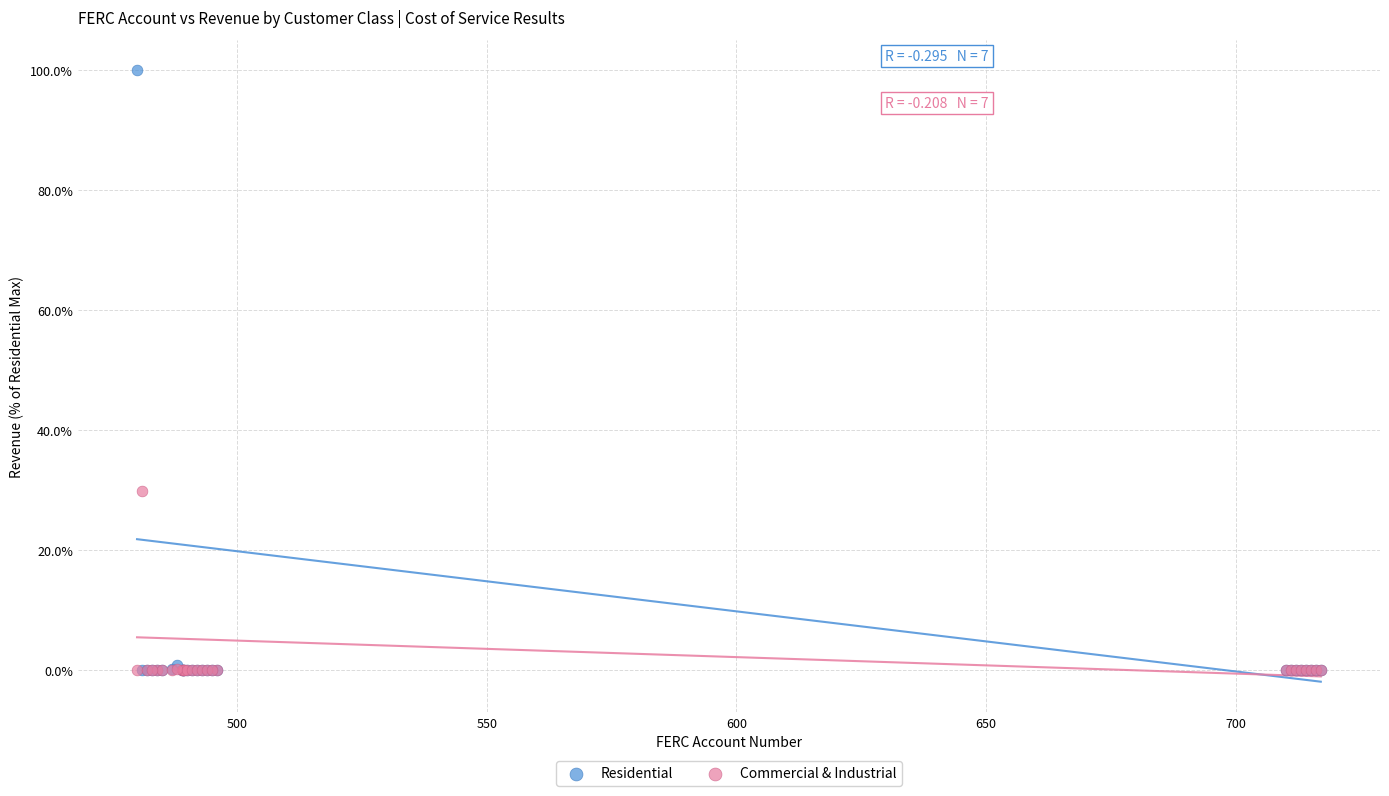

What are all the series names shown in the legend?

Residential, Commercial & Industrial